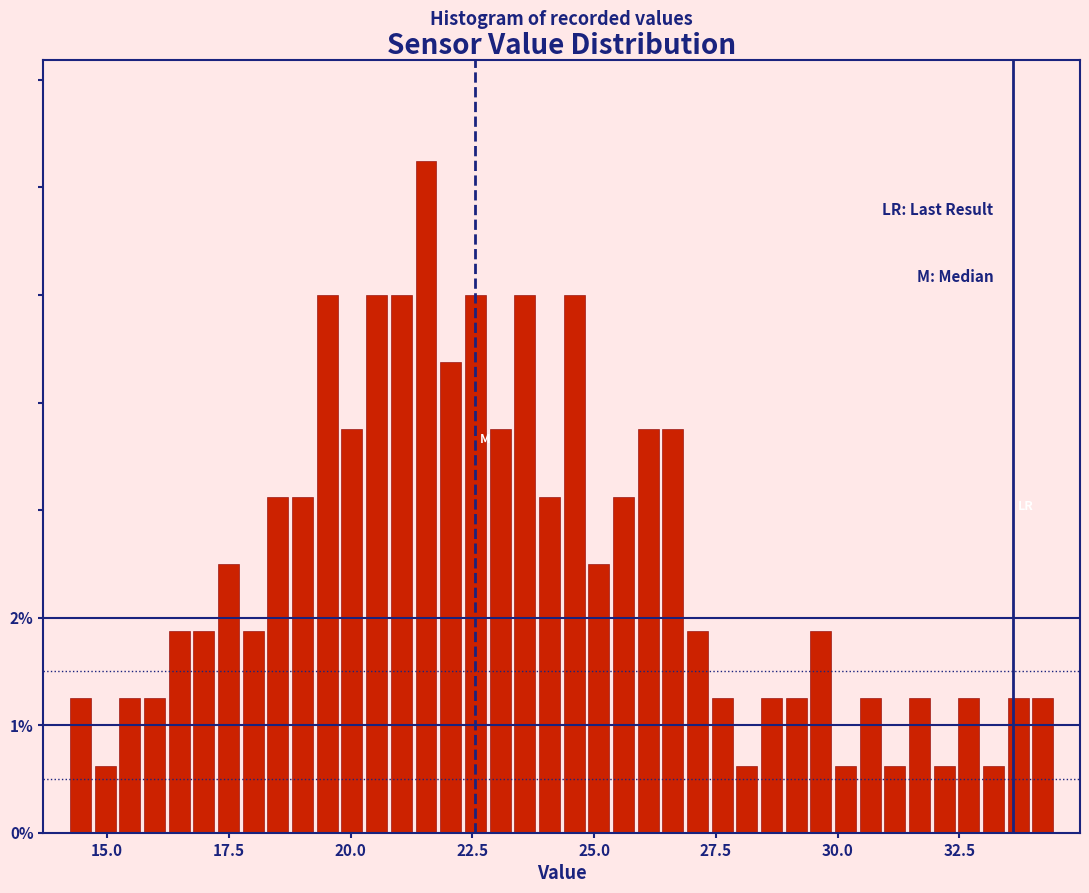

Read against the x-axis, roughly where is the centre of the tallest bar?

21.5